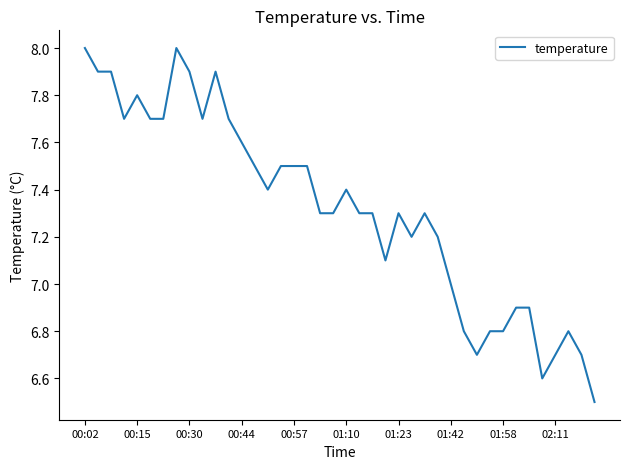

What is the difference between the maximum and minimum values?

1.5